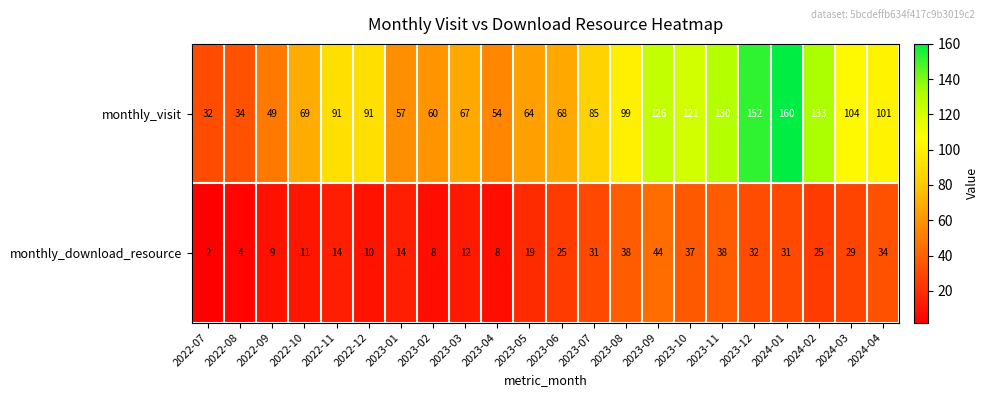

Rank the series at 2023-01 from lowest to highest value.

monthly_download_resource, monthly_visit